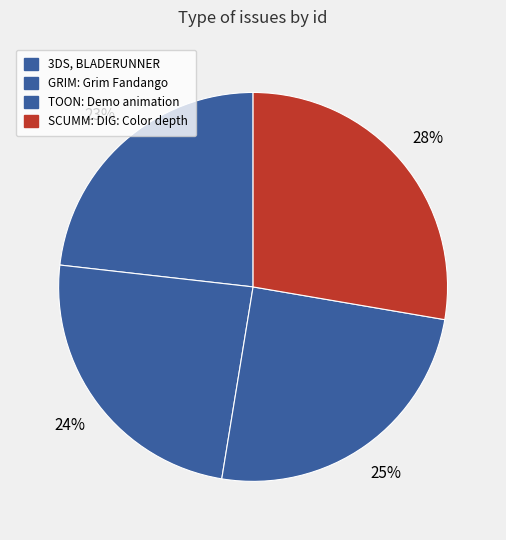

Is the sum of TOON: Demo animation and GRIM: Grim Fandango greater than half?

No